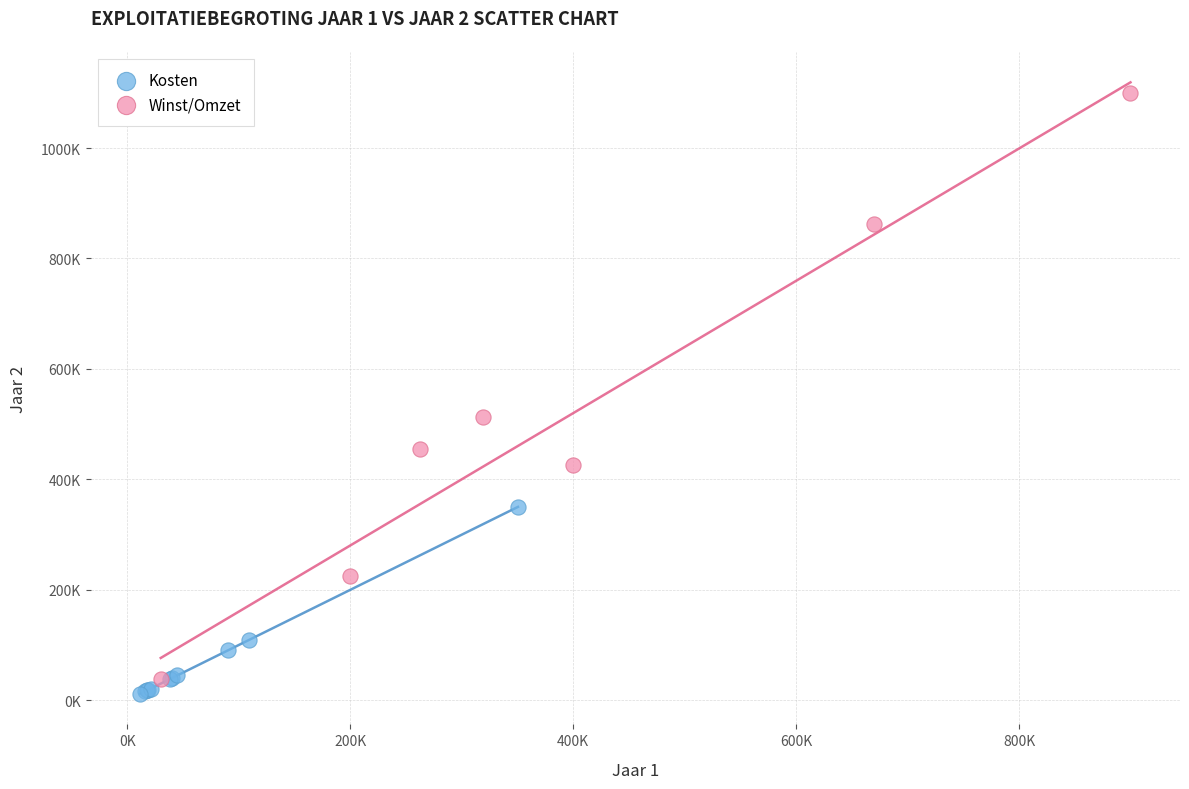

What are all the series names shown in the legend?

Kosten, Winst/Omzet